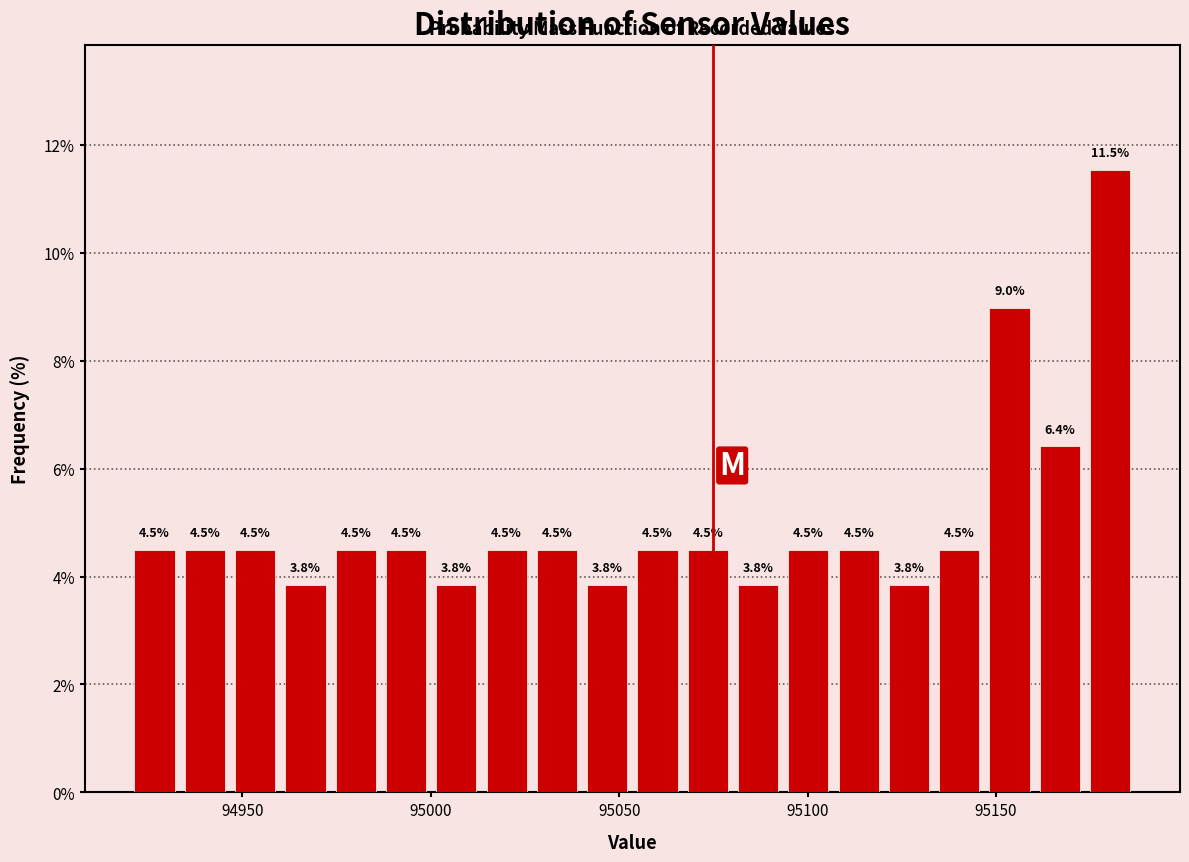

Read against the x-axis, roughly where is the centre of the tallest bar?

95180